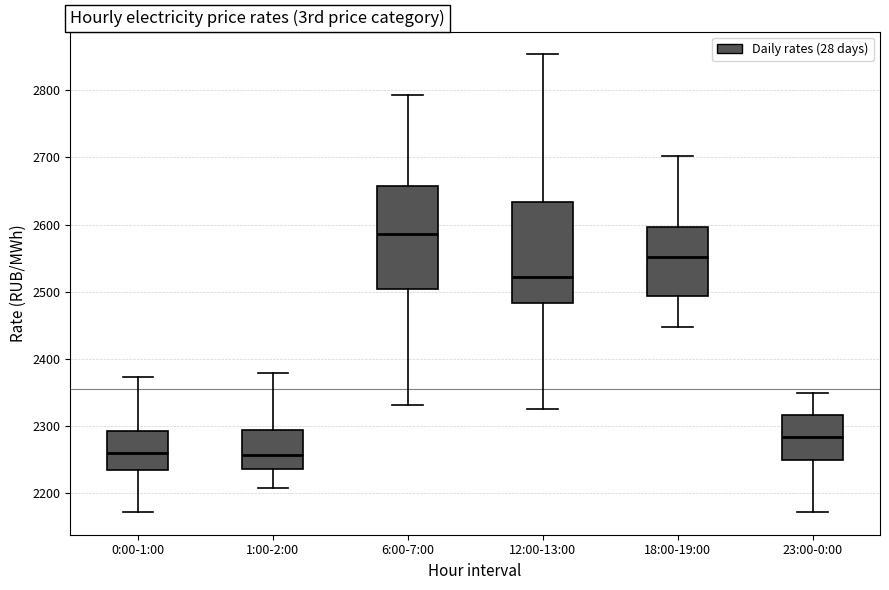

Where does the lower whisker of the box for 23:00-0:00 end on the y-axis? The values are not printed on the chart, so give them approximately, as read against the axis.

2170